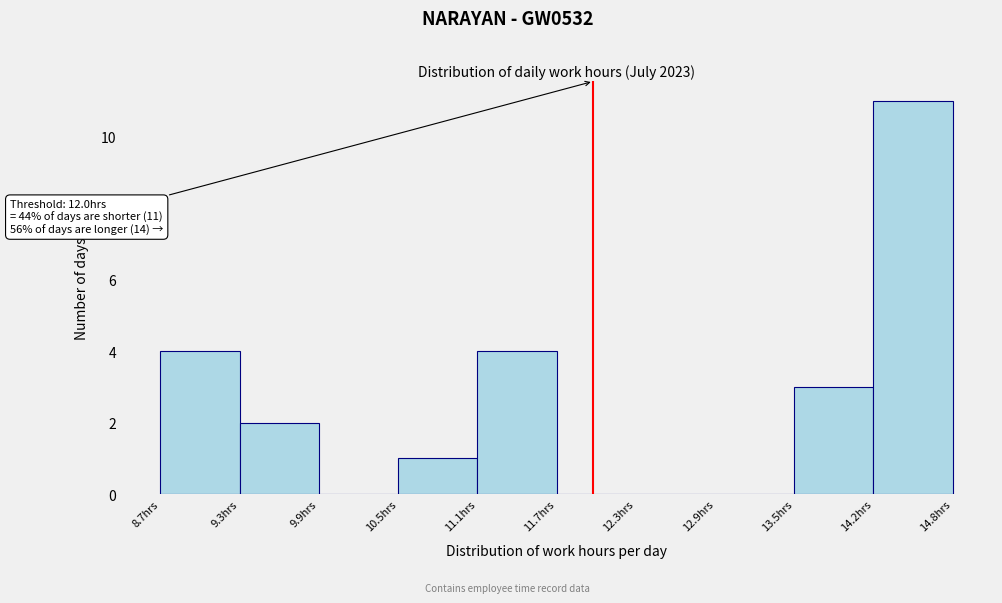

Which range on the x-axis has the tallest bar?

14.2 to 14.8